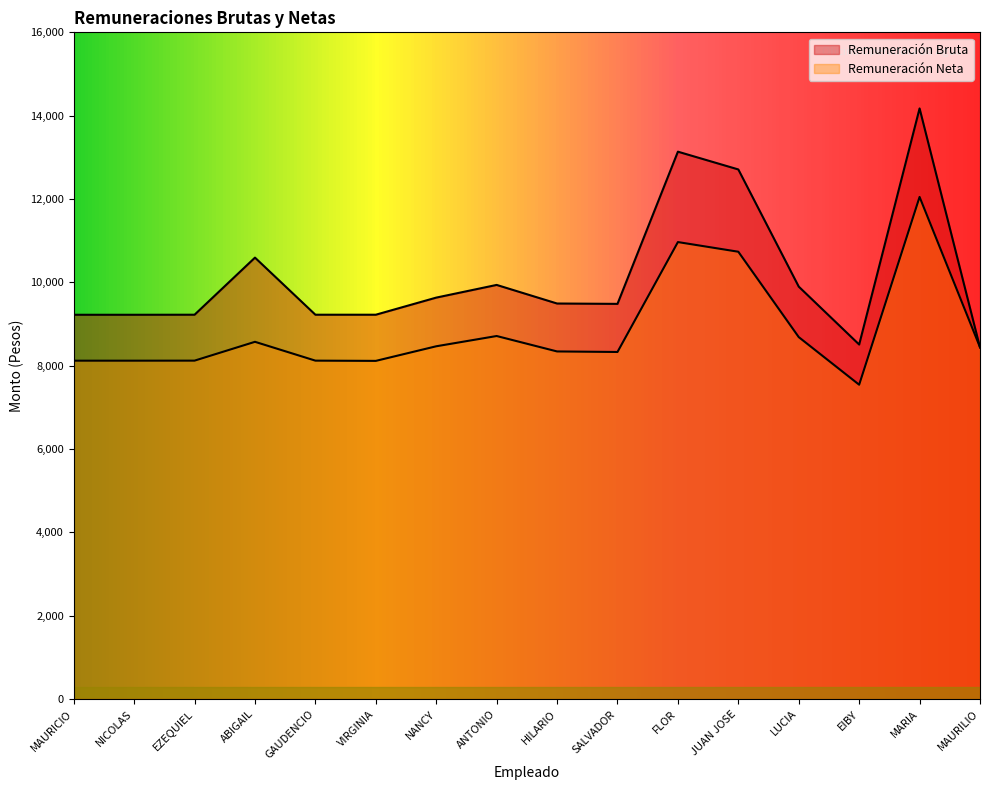

True or false: Remuneración Bruta has a value of 13176.1 at EZEQUIEL.

False